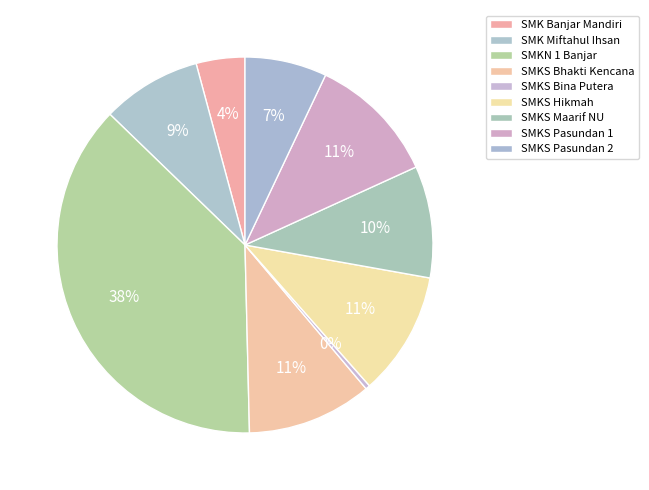

Rank the categories by value from lowest to highest.

SMKS BINA PUTERA BANJAR, SMK BANJAR MANDIRI, SMKS PASUNDAN 2 BANJAR, SMK MIFTAHUL IHSAN, SMKS MAARIF NU BANJAR, SMKS HIKMAH BANJAR, SMKS BHAKTI KENCANA BANJAR, SMKS PASUNDAN 1 BANJAR, SMKN 1 BANJAR